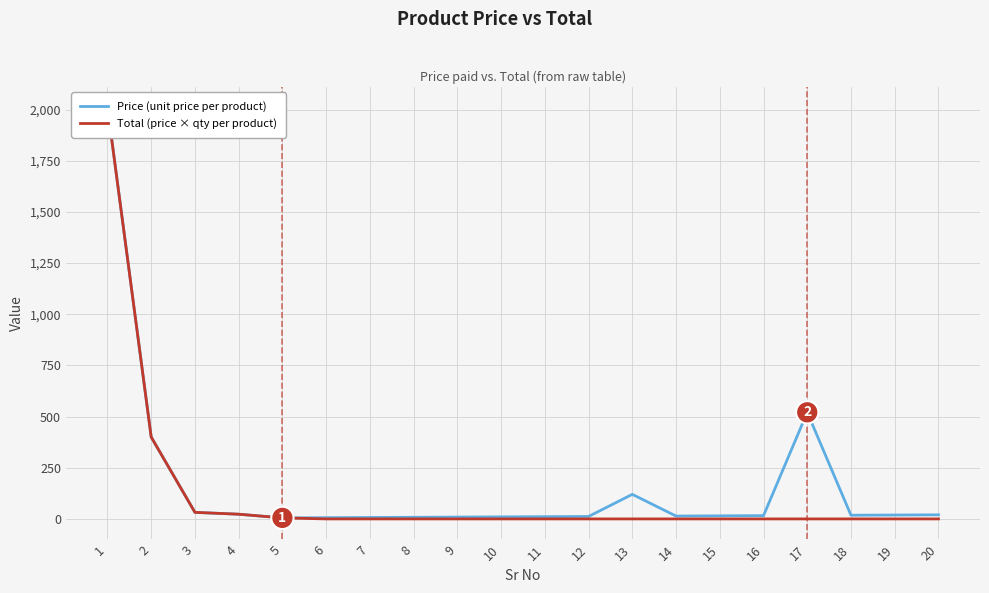

Which series contains the lowest Y value?

Total (price × qty per product)